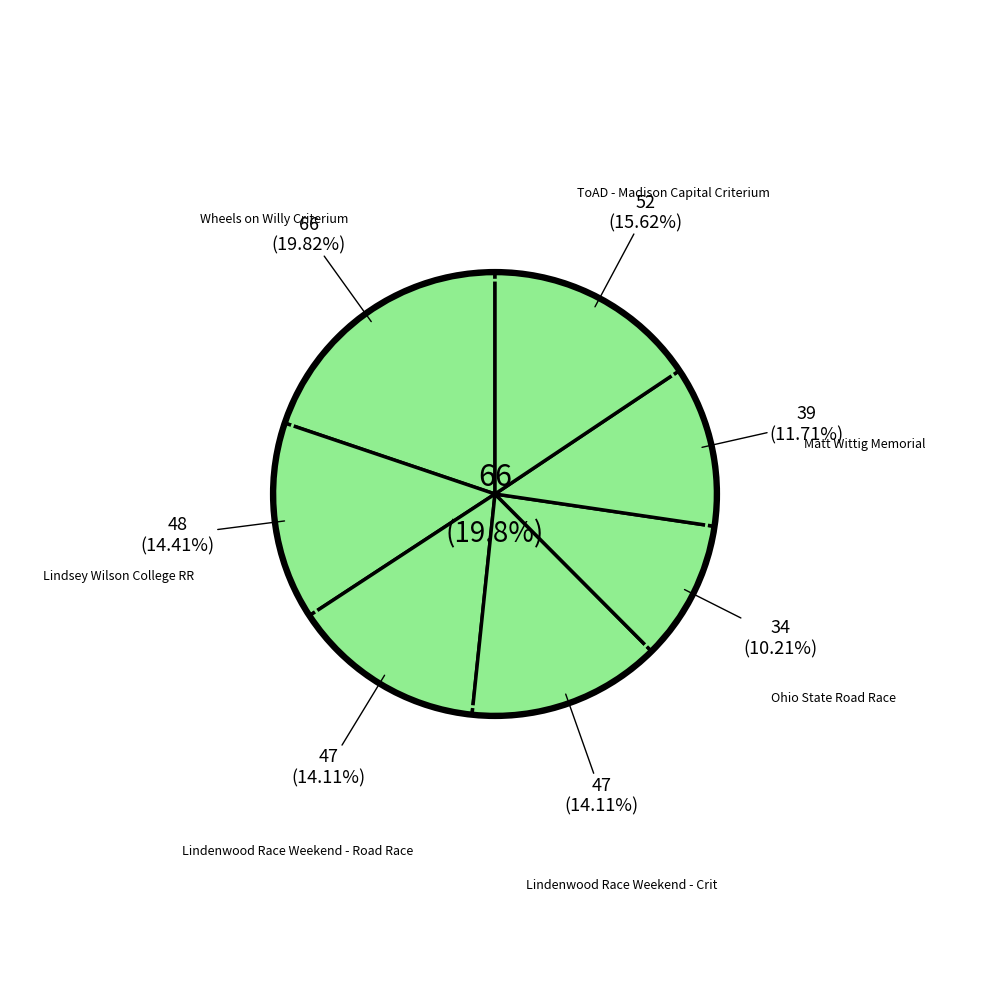

Is Lindenwood Race Weekend - Road Race the majority of the pie?

No